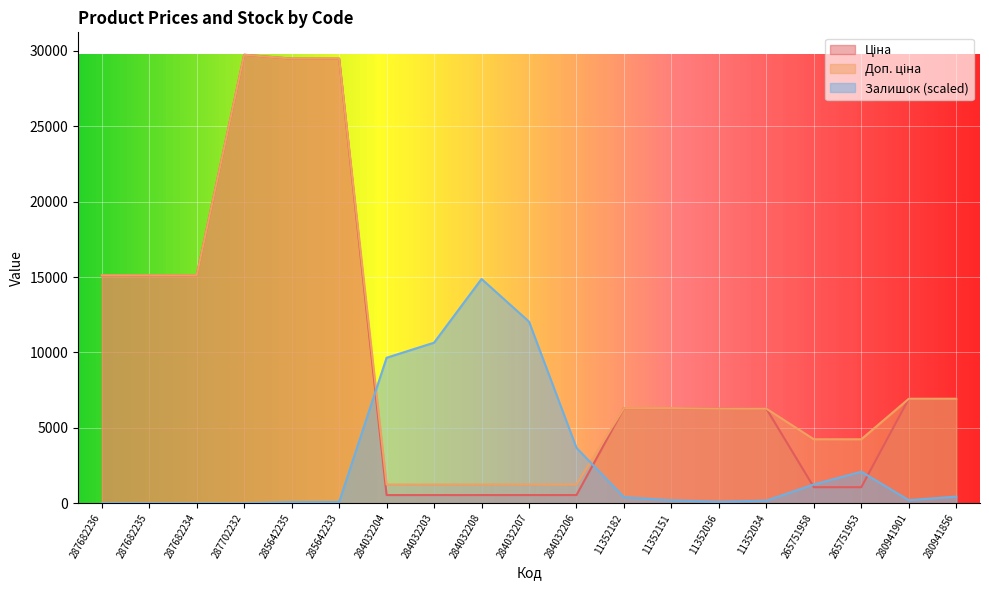

Which series has the largest total across all categories?

Доп. ціна